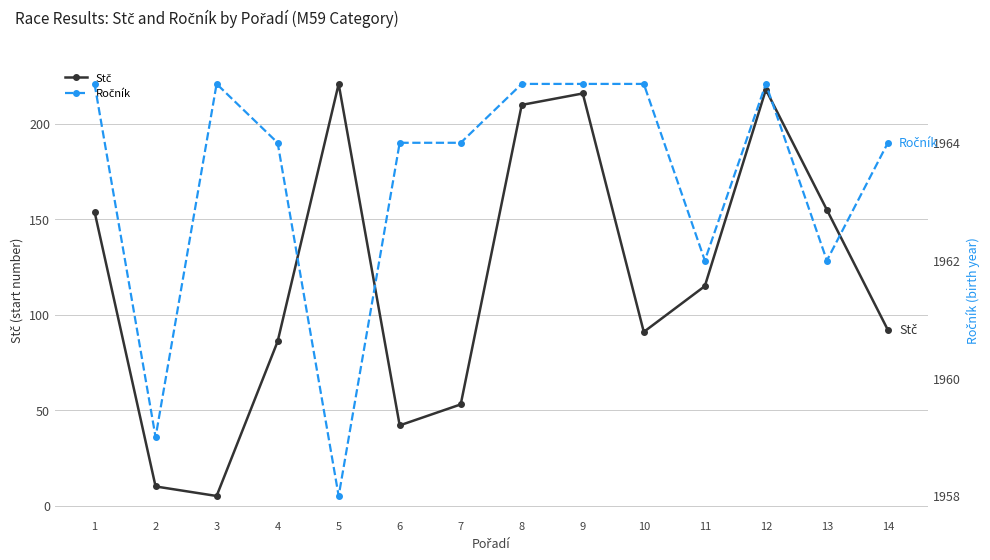

True or false: Ročník and Stč cross at least once.

False